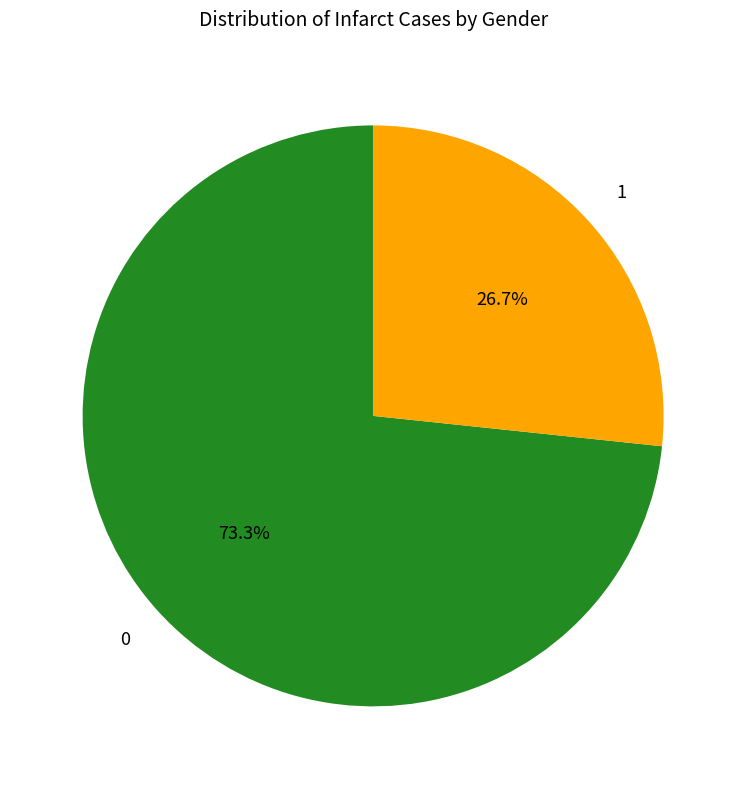

Is there any slice that represents more than half of the pie?

Yes